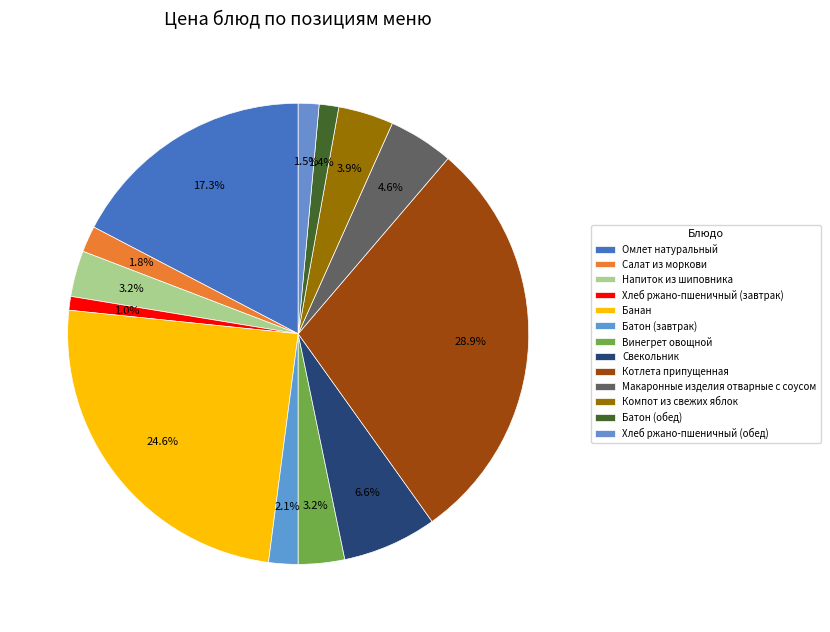

Which has a higher value, Батон (обед) or Компот из свежих яблок?

Компот из свежих яблок